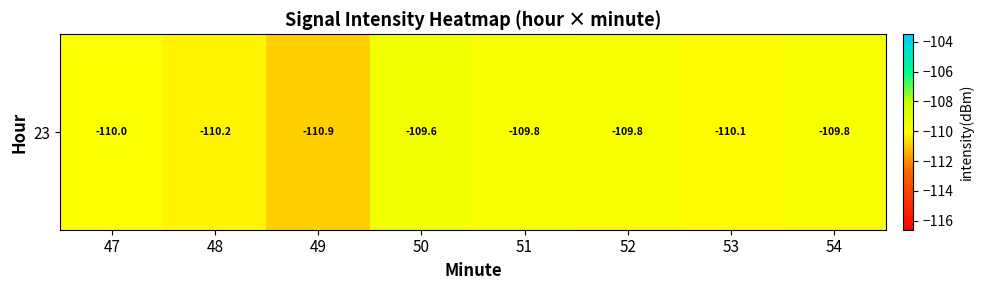

Rank the categories by value from lowest to highest.

49, 48, 53, 47, 51, 52, 54, 50